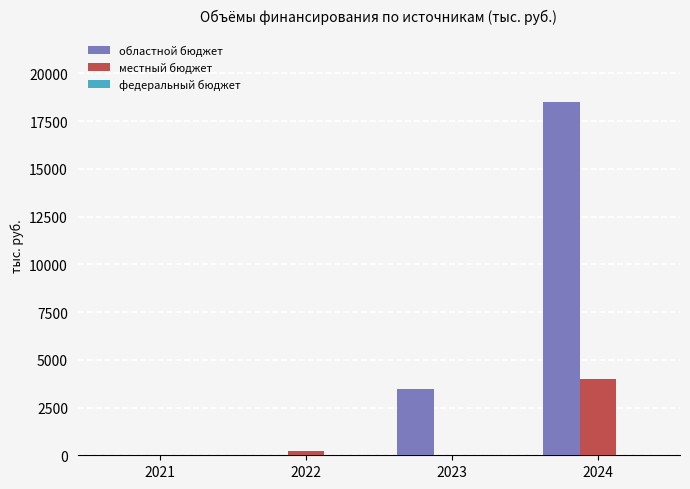

At which label does местный бюджет reach its peak?

2024